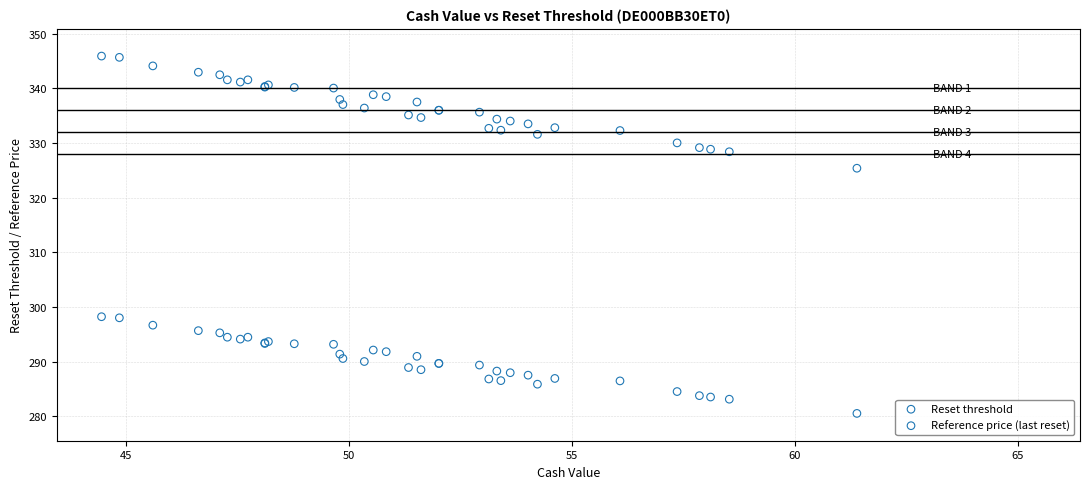

Across all series, what Y value is closest to 313?

325.4